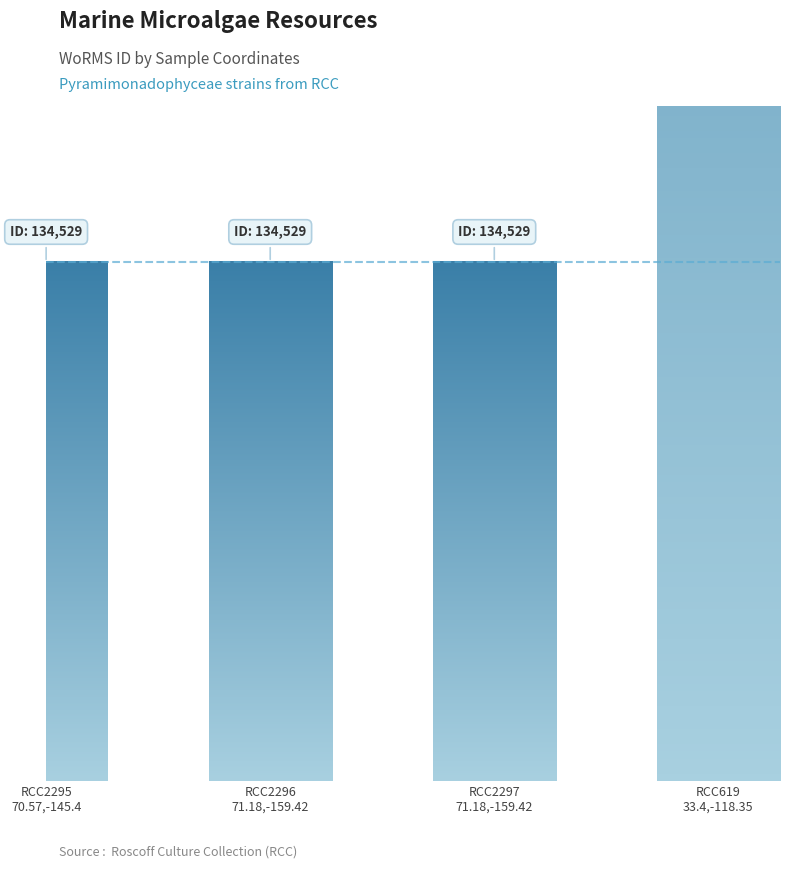

What is the smallest value displayed?

134529